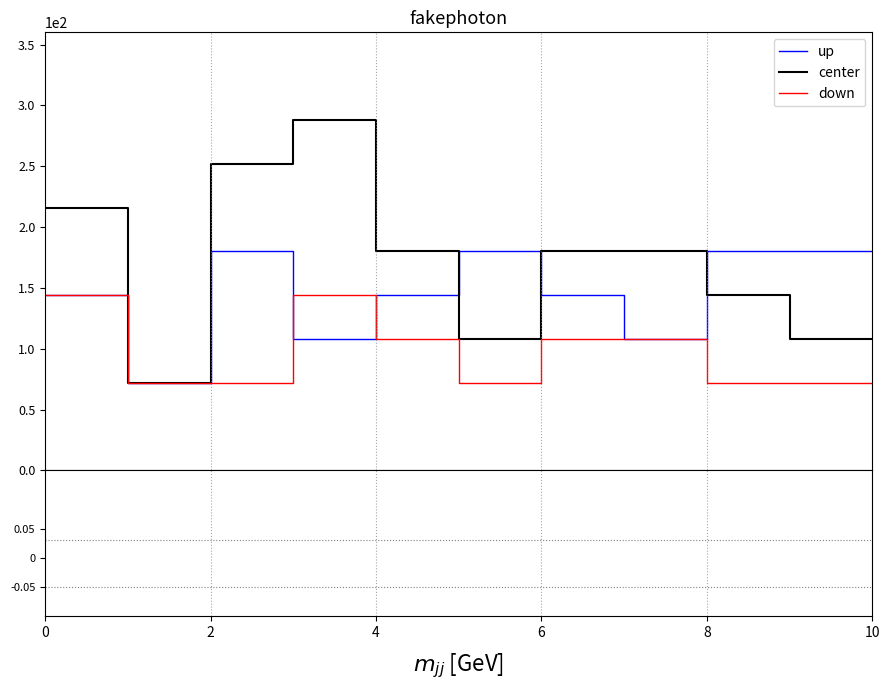

True or false: down and center intersect in this chart.

False